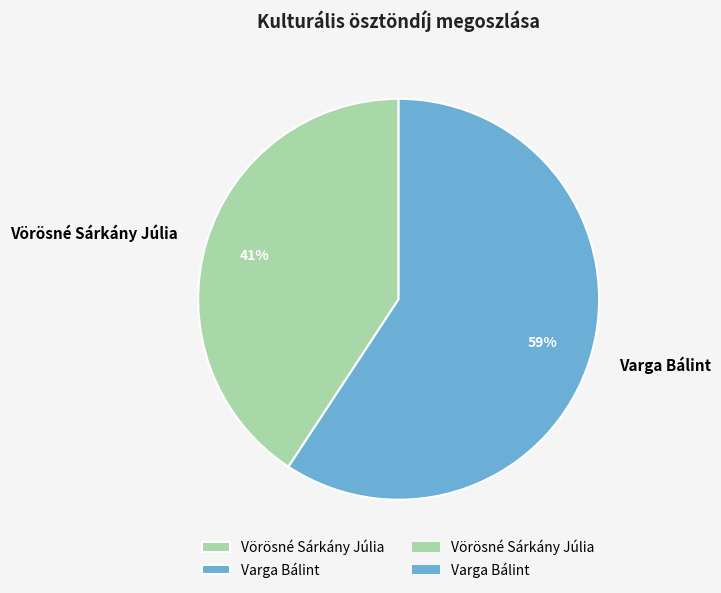

True or false: Varga Bálint accounts for 66% of the total.

False